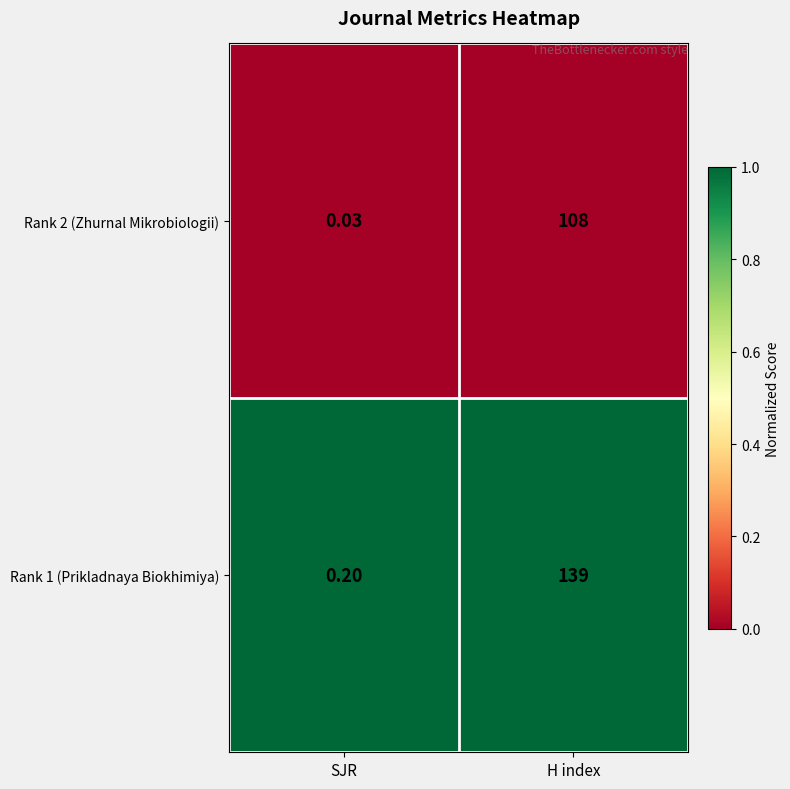

At which category is the sum across all series the highest?

H index